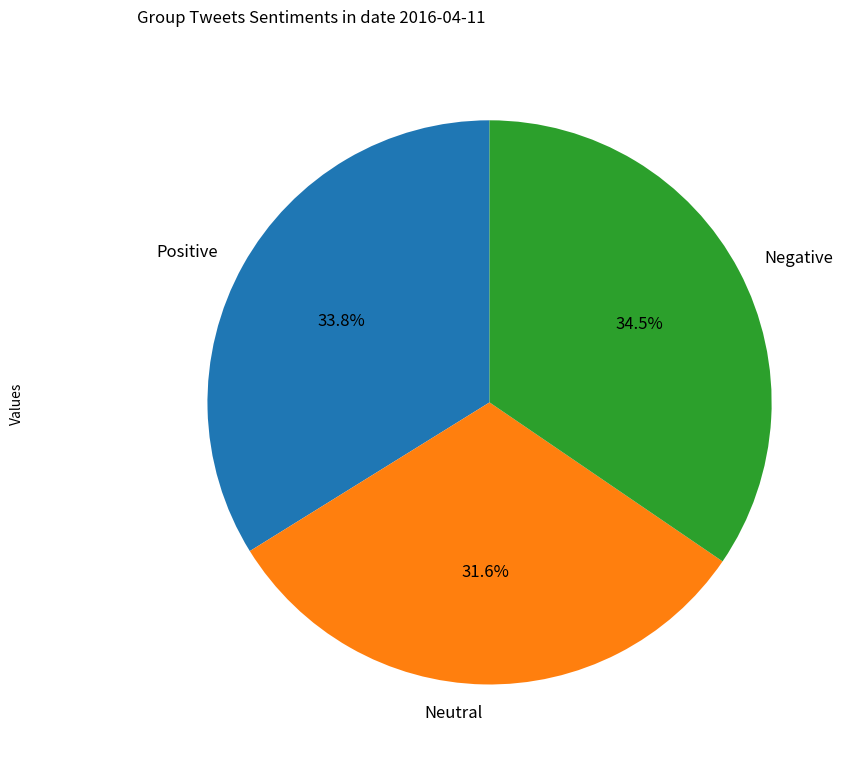

What is the total percentage of Positive and Neutral?

65.5%